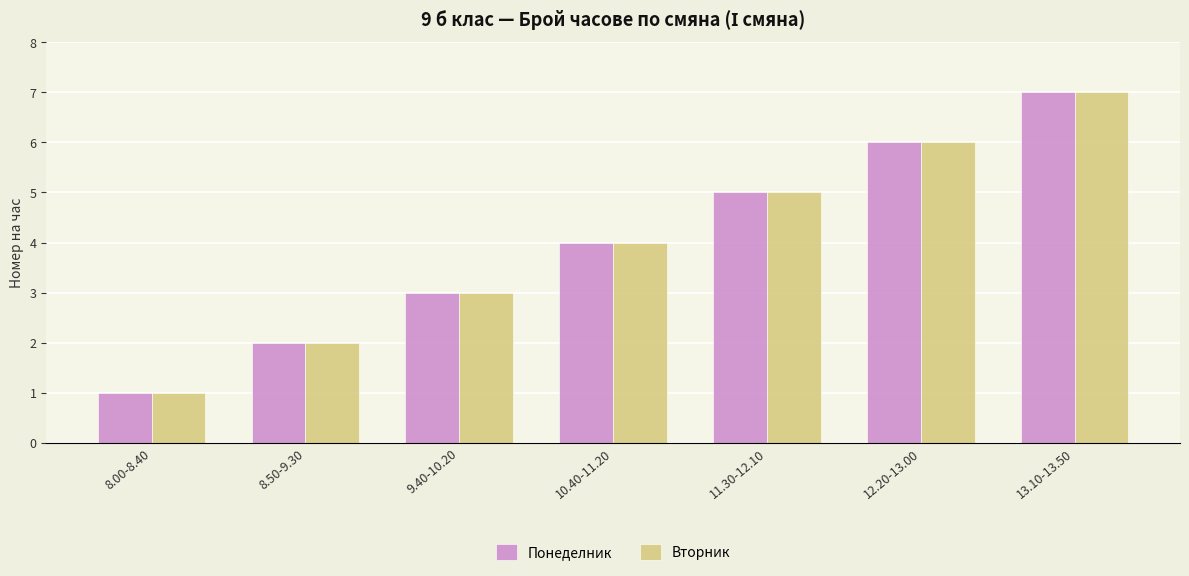

How many values in the Вторник series are below 4?

3